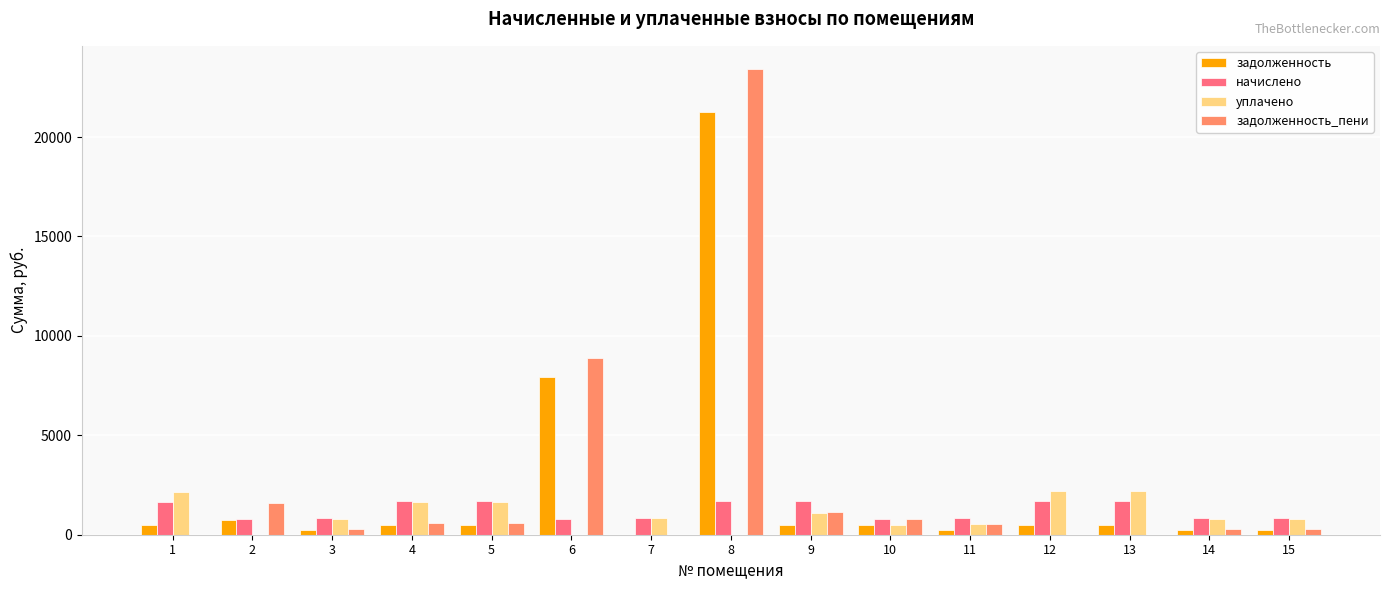

The value of начислено at 2 is 809.7. True or false?

True